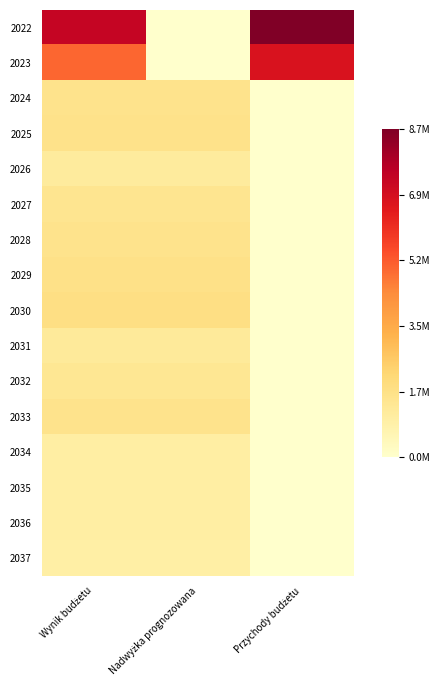

At Wynik budżetu, list the series in order from smallest to largest.

2037, 2034, 2035, 2036, 2026, 2031, 2032, 2027, 2033, 2024, 2028, 2025, 2029, 2030, 2023, 2022